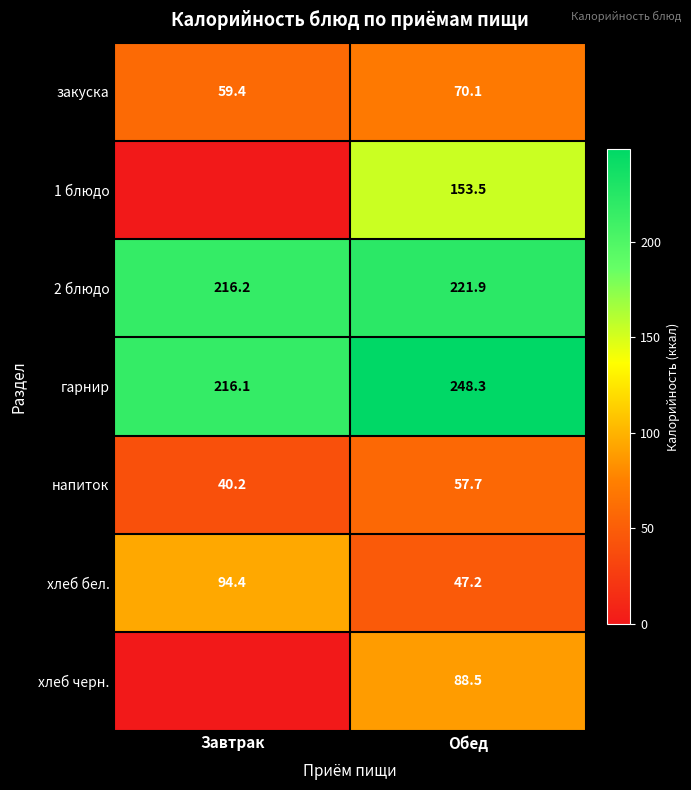

What is the greatest value displayed?

248.3